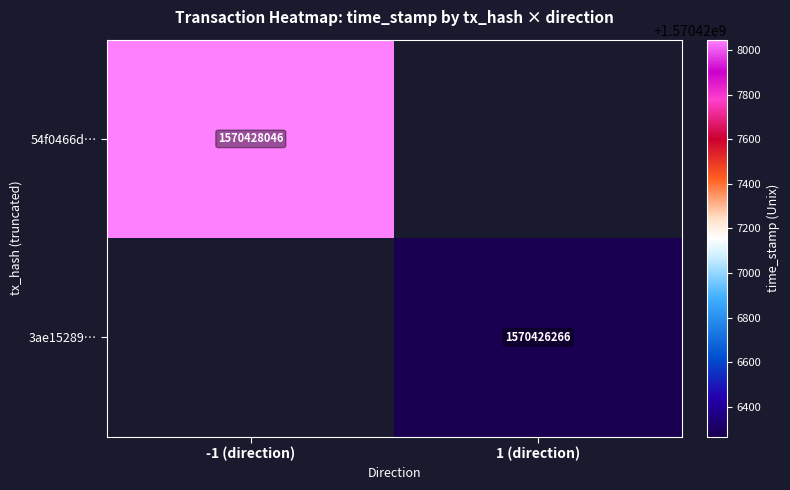

Is it true that 3ae15289… equals 445949901.1 at 1 (direction)?

False